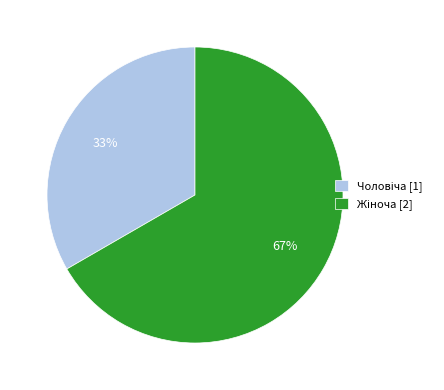

Is there a majority slice in this chart?

Yes